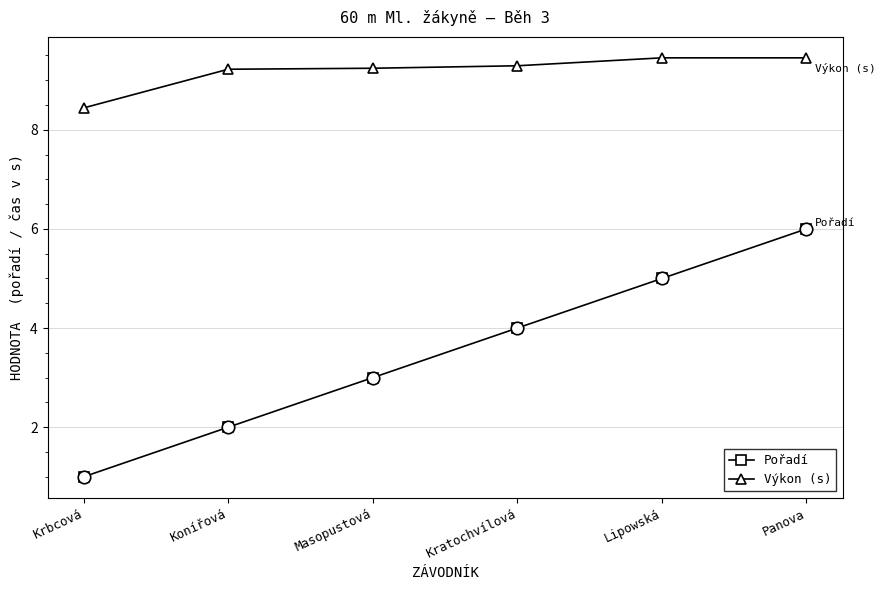

What is the label of the 6th point from the right?

Krbcová